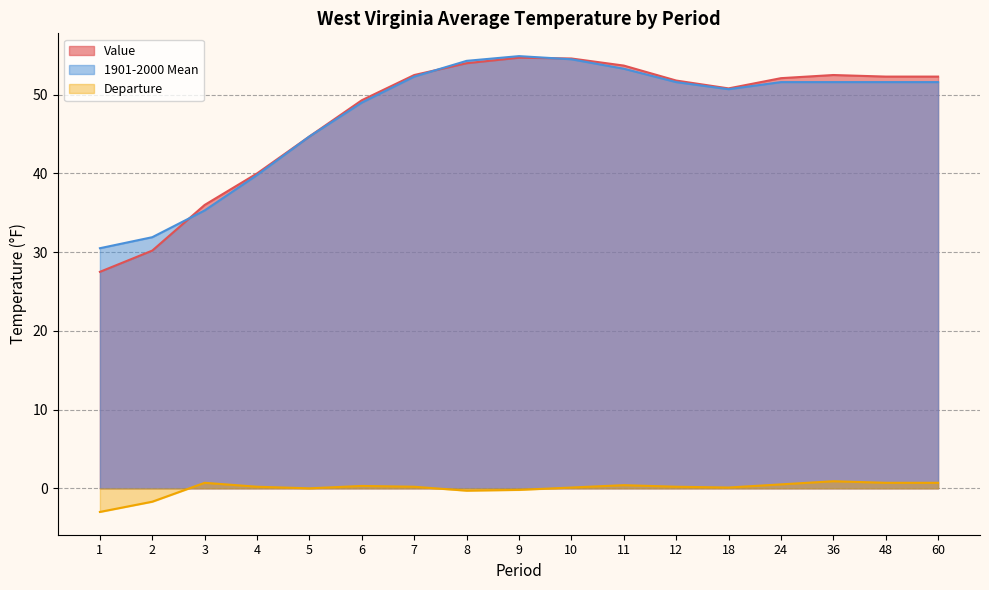

Which series has the largest total across all categories?

1901-2000 Mean